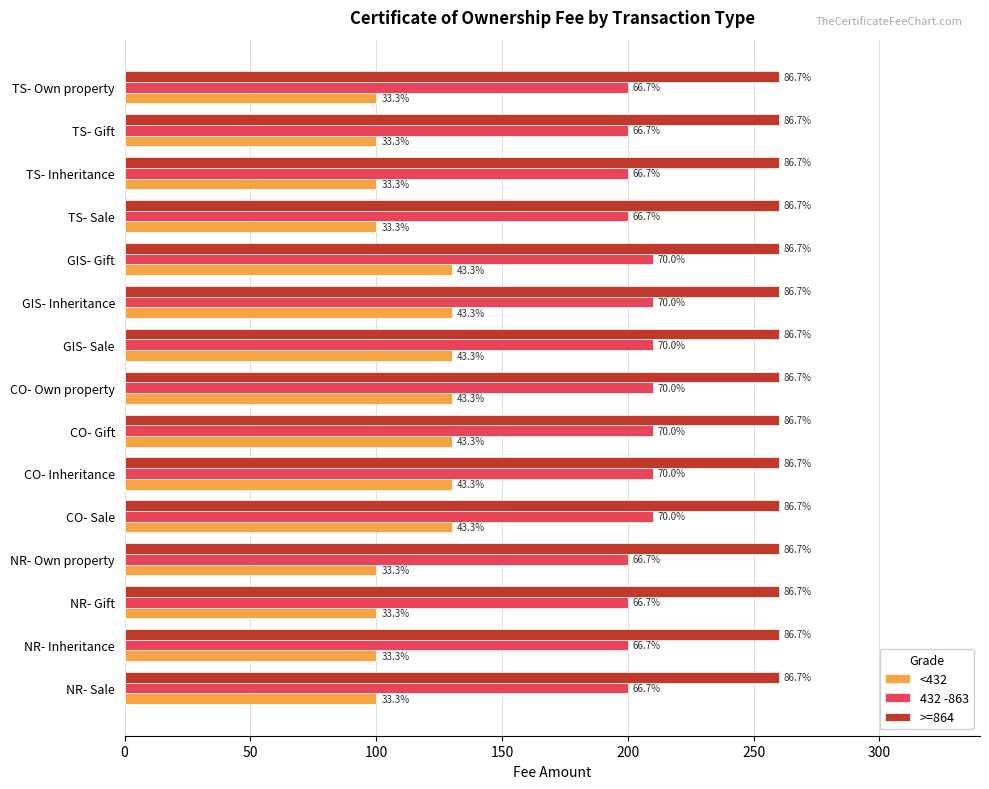

How many groups of bars are there?

15